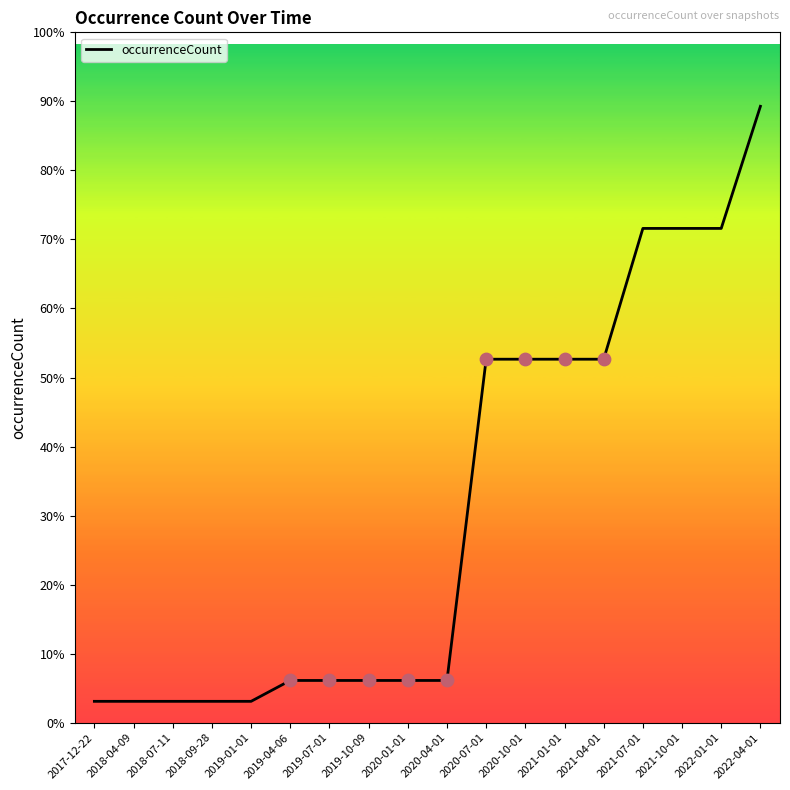

Which has a higher value, 2020-07-01 or 2019-01-01?

2020-07-01